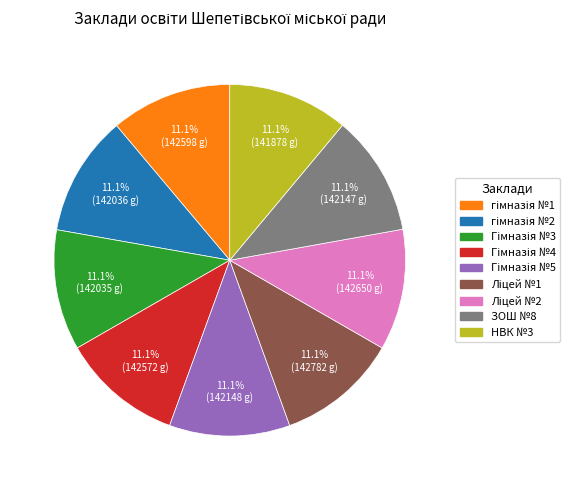

Does НВК №3 account for over 50% of the chart?

No